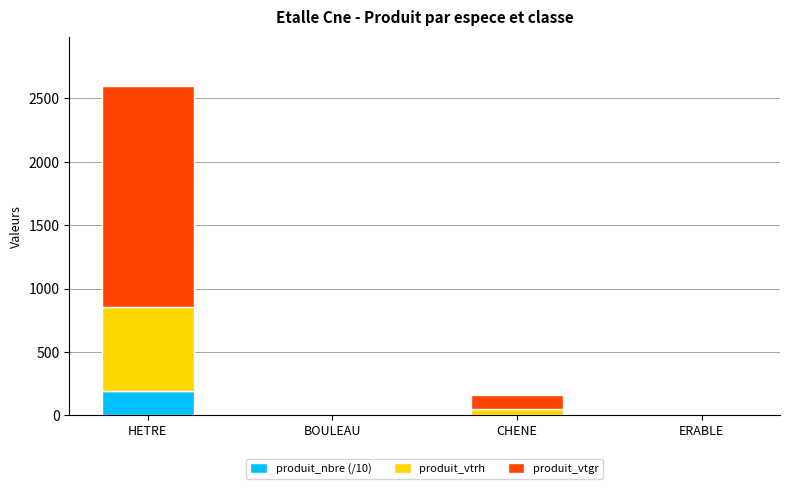

How many series are shown in this chart?

3